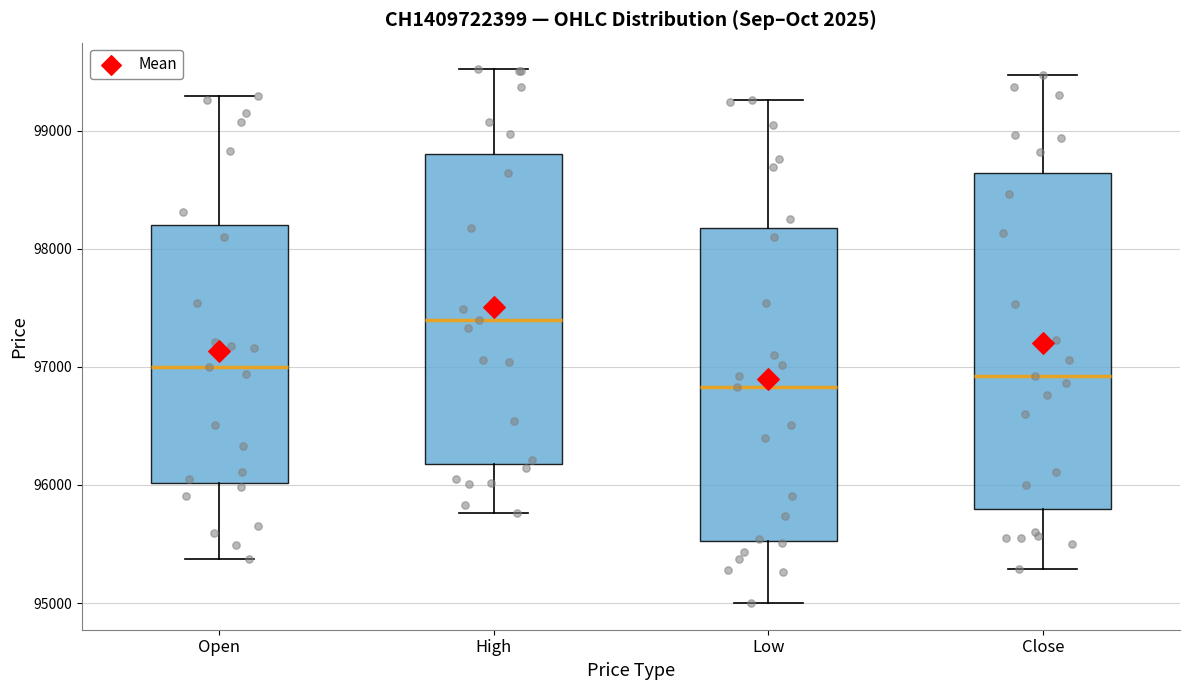

Reading left to right, read every box against the y-axis: the position of its median line, the range the box covers, and the ends of its whiskers. The values are not printed on the chart, so give them approximately, as read against the axis.

Open: median 97000, box 96000 to 98200, whiskers 95400 to 99300
High: median 97400, box 96200 to 98800, whiskers 95800 to 99500
Low: median 96800, box 95500 to 98200, whiskers 95000 to 99300
Close: median 96900, box 95800 to 98600, whiskers 95300 to 99500